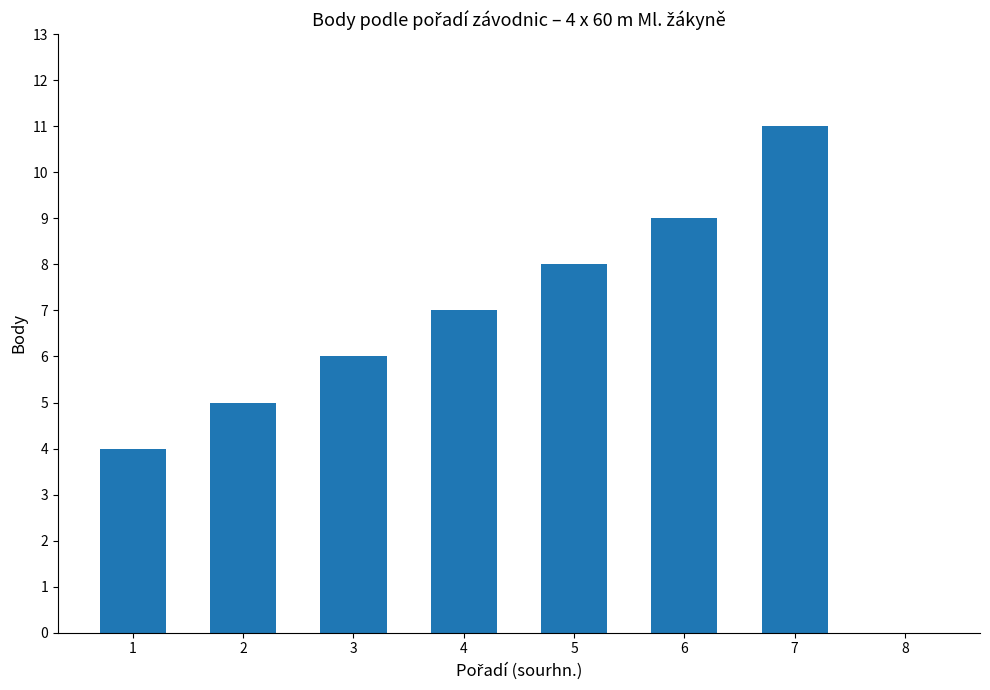

At which label is the value closest to 5?

2